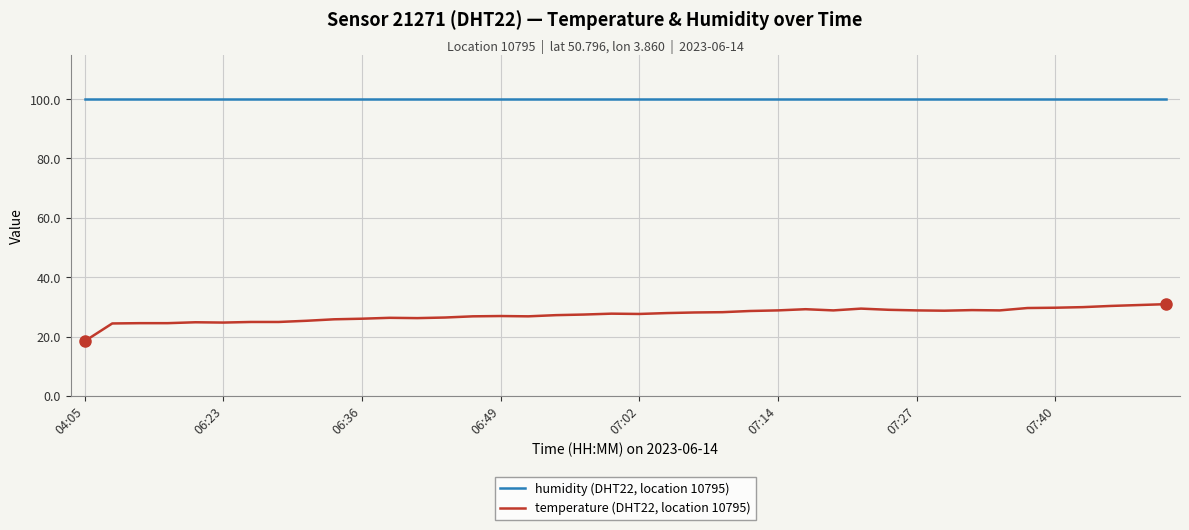

Rank the series by their average value, from highest to lowest.

humidity (DHT22, location 10795), temperature (DHT22, location 10795)